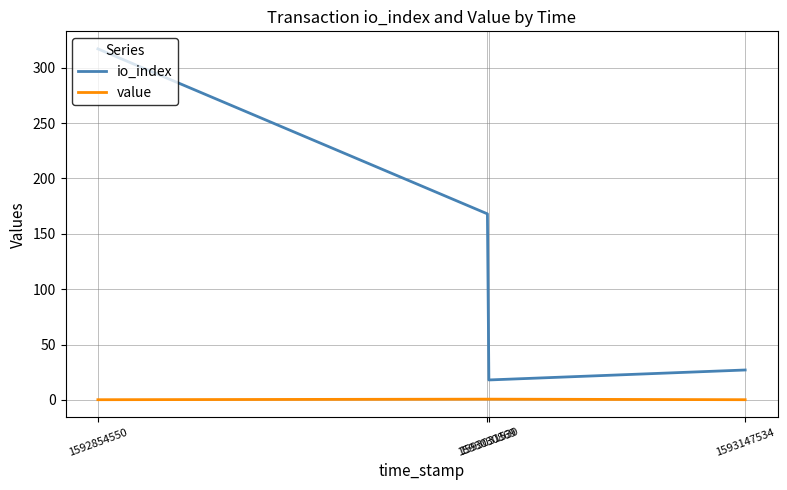

True or false: value and io_index intersect in this chart.

False